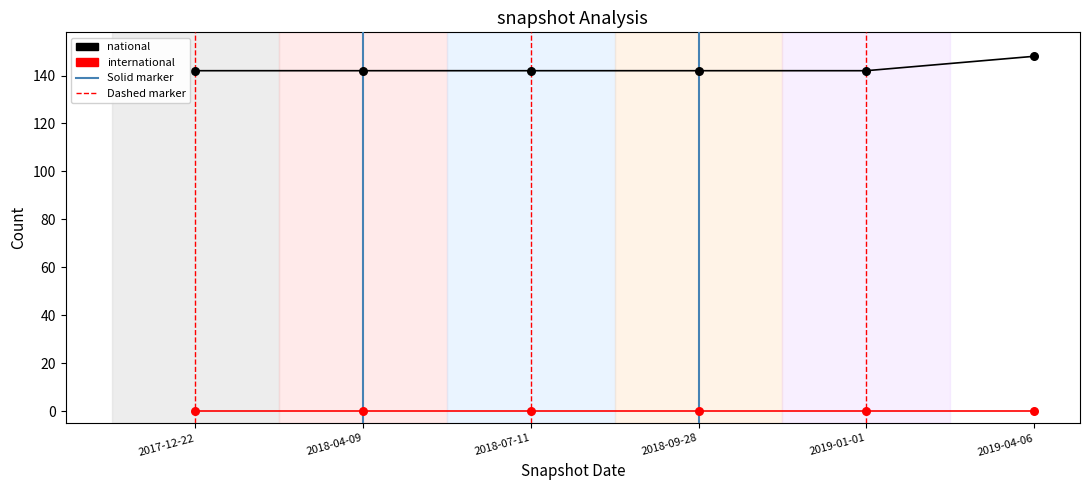

Which series has the largest total across all categories?

national